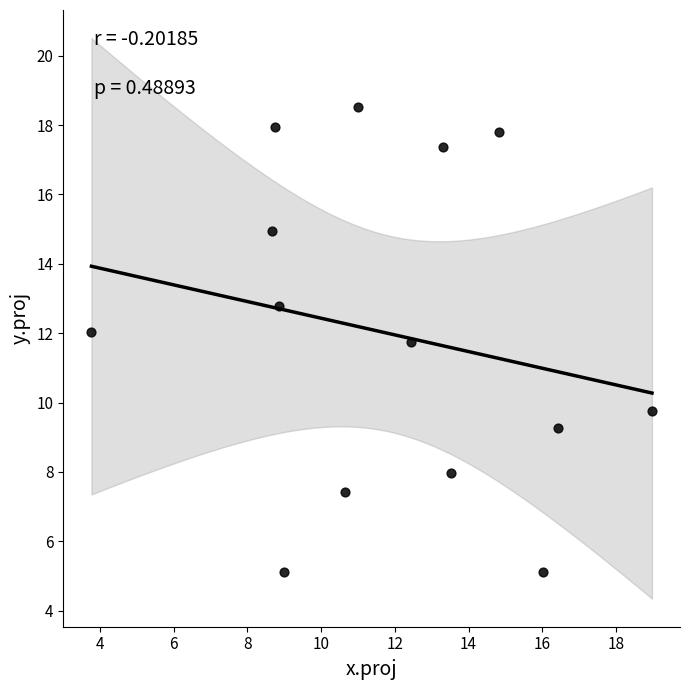

What is the range of Y values (max minus min)?

13.4